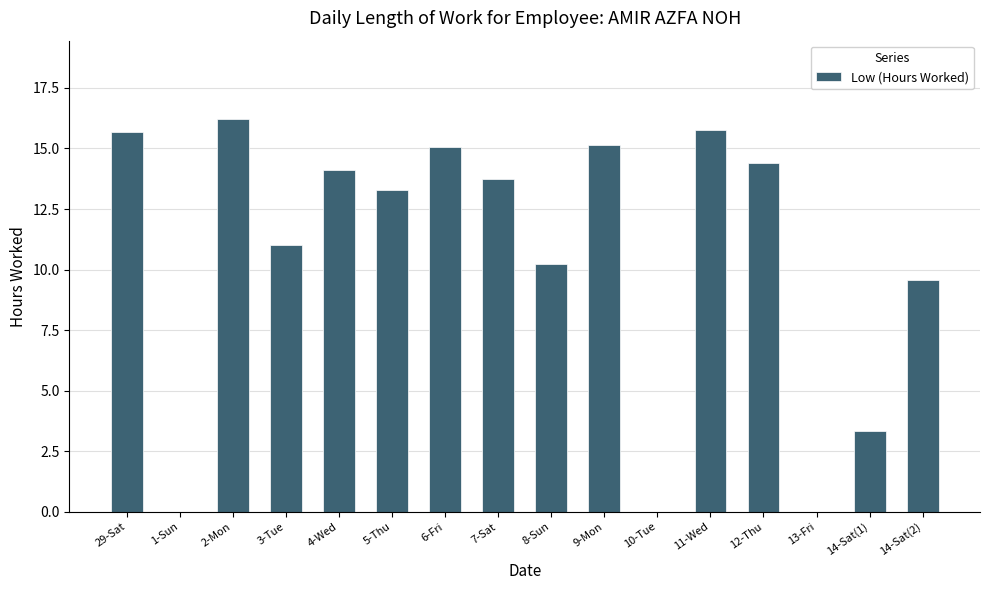

What is the sum of the values at 29-Sat and 6-Fri?

30.8